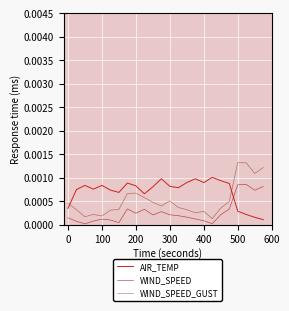

Which series has the largest range (max minus min)?

WIND_SPEED_GUST